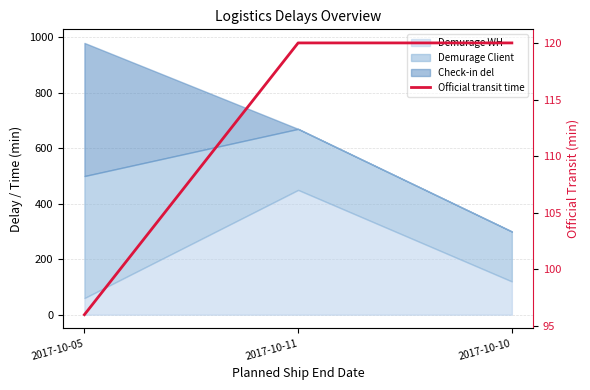

Which label corresponds to the smallest value in the chart?

2017-10-05